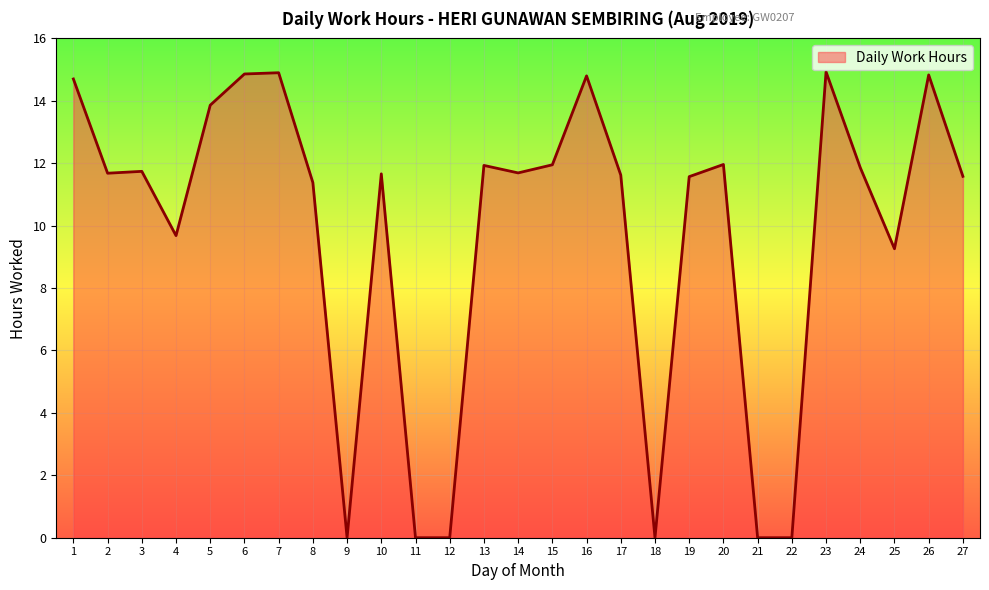

Count the number of values greater than 11.

19